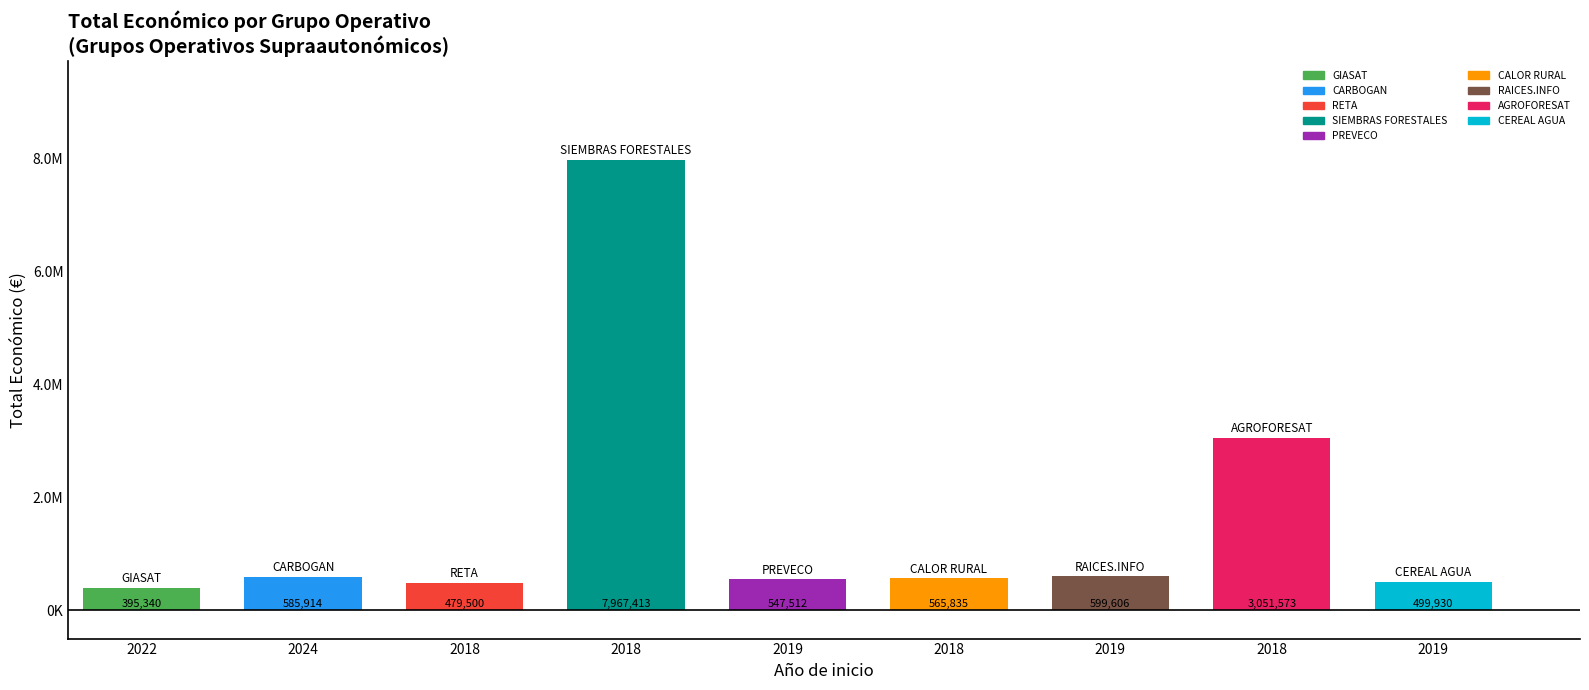

The chart shows a value of 565835 at 2018. True or false?

True